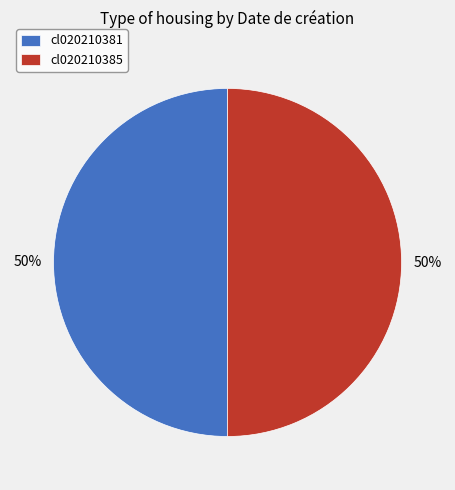

What percentage is the cl020210381 slice, to the nearest percent?

50%